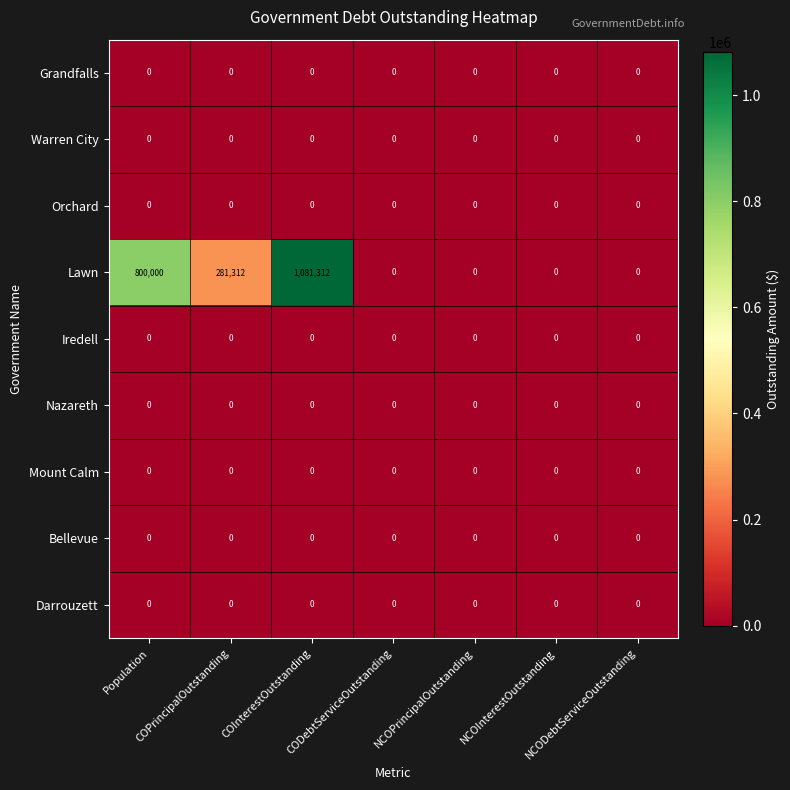

Which series has the widest spread of values?

Lawn